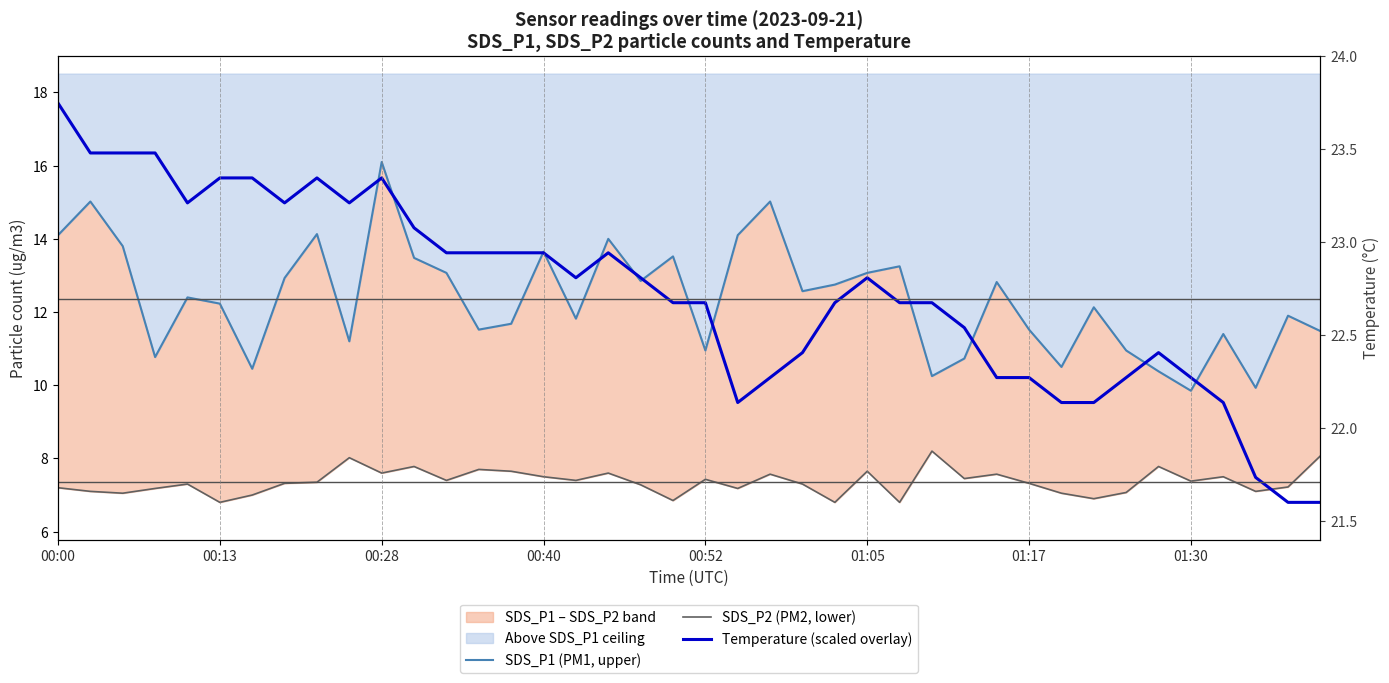

What position from the right is 11?

29